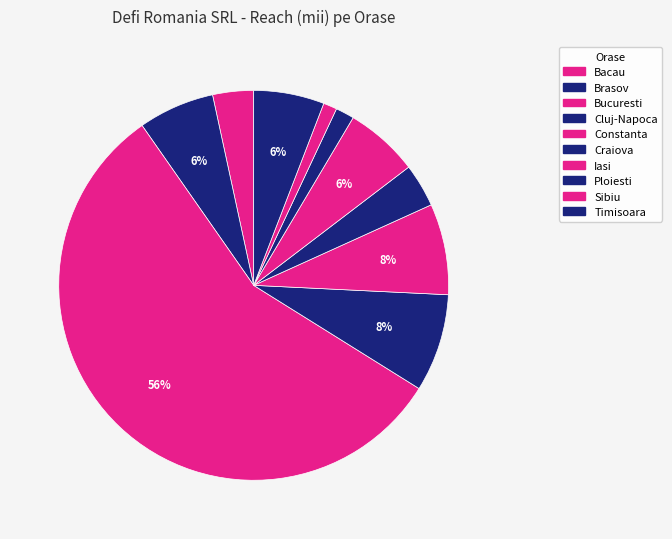

Is Bucuresti the majority of the pie?

Yes